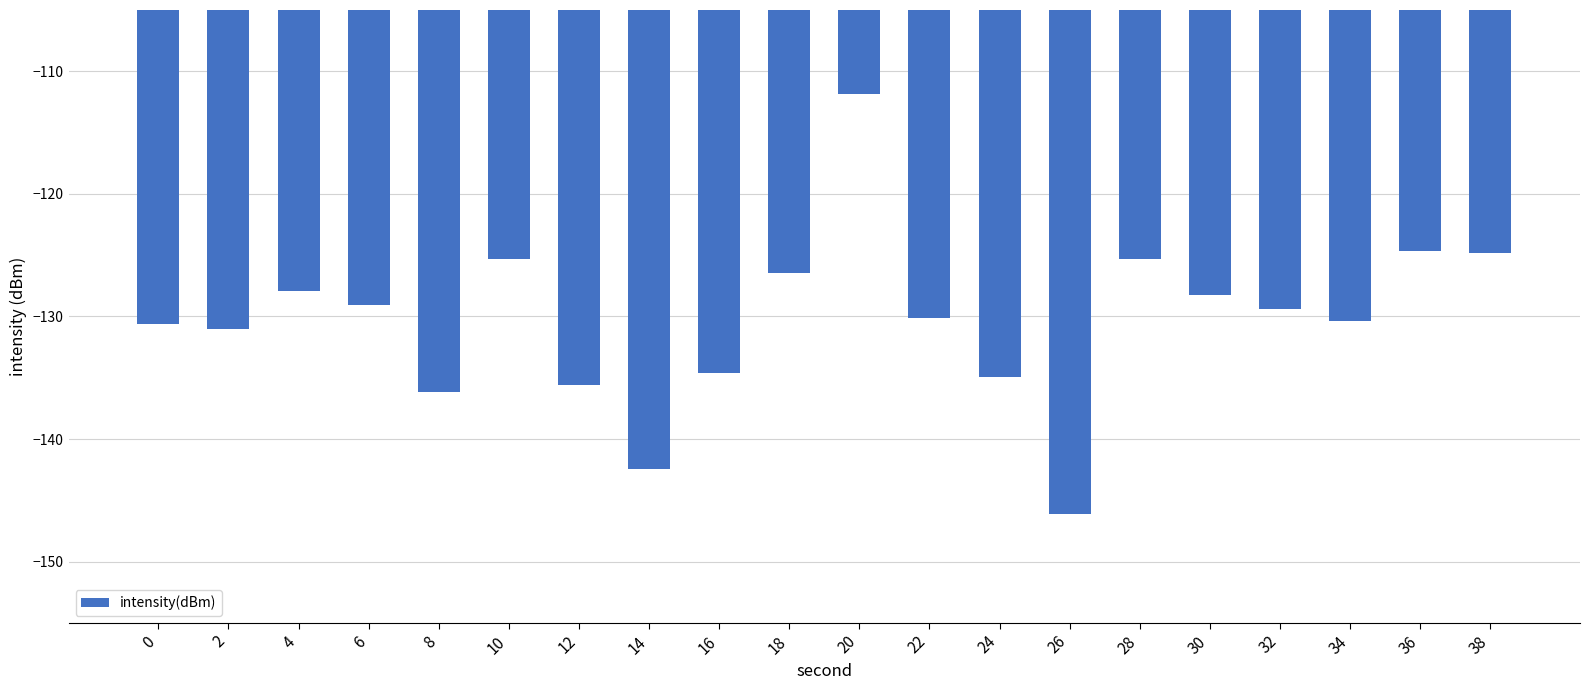

Where does the data first go above -129?

4